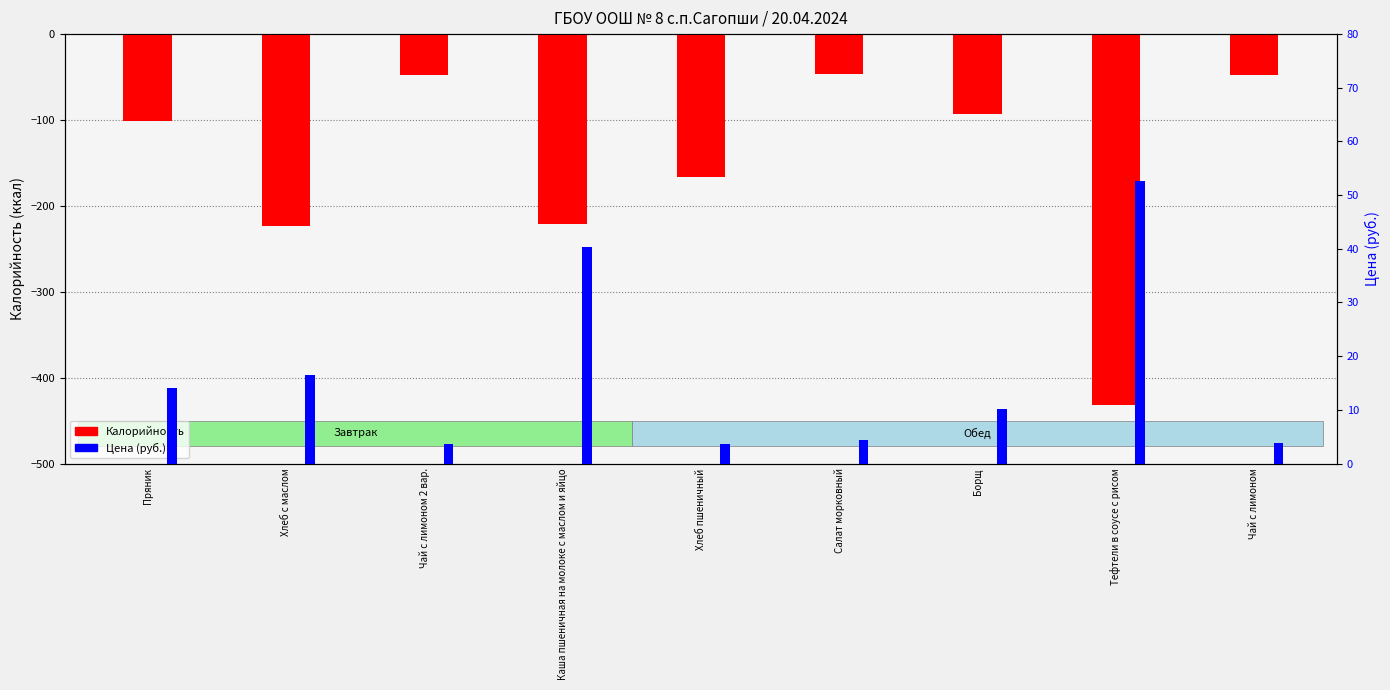

How many bars are there in each group?

2